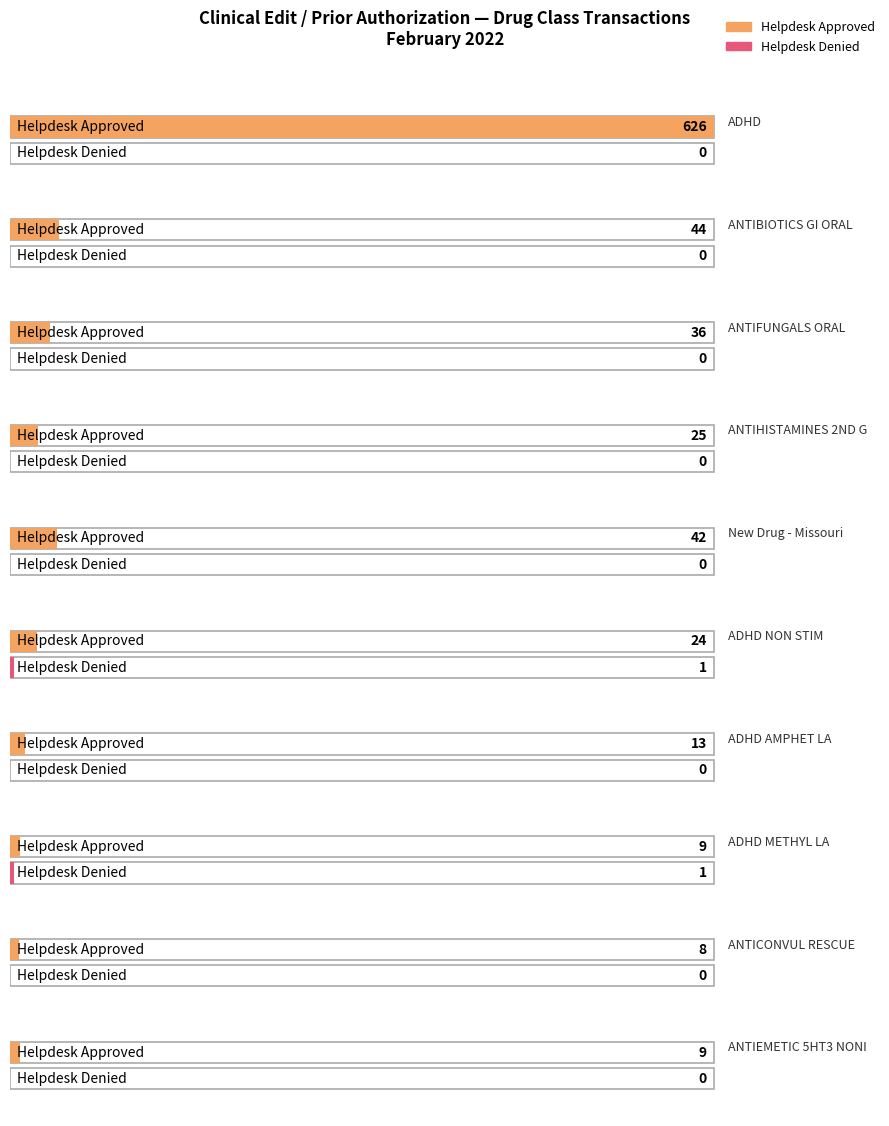

How many series are shown in this chart?

2